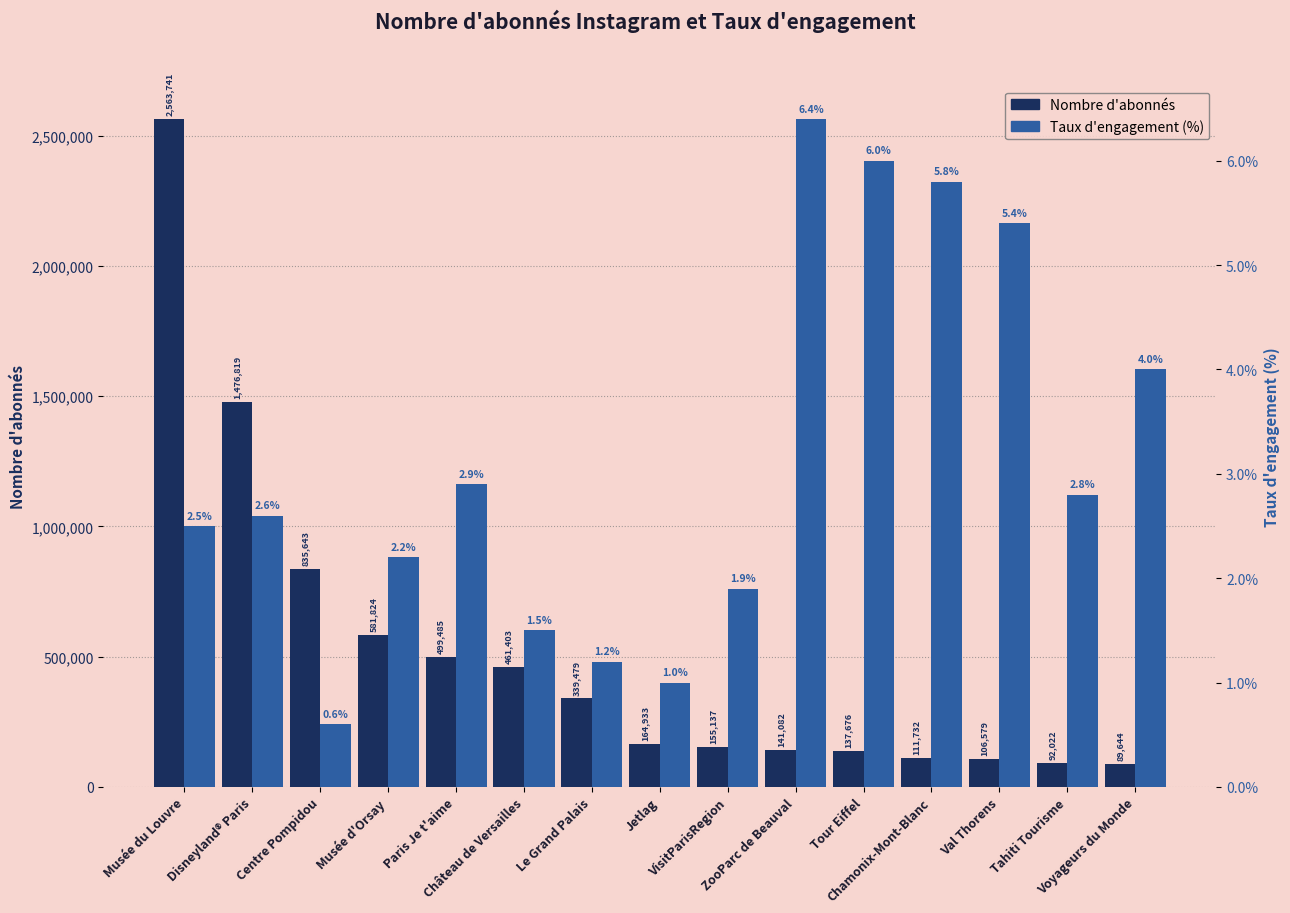

Reading left to right, transcribe all the data shown in this chart.

Nombre d'abonnés: Musée du Louvre=2563741.0	Disneyland® Paris=1476819.0	Centre Pompidou=835643.0	Musée d'Orsay=581824.0	Paris Je t'aime=499485.0	Château de Versailles=461403.0	Le Grand Palais=339479.0	Jetlag=164933.0	VisitParisRegion=155137.0	ZooParc de Beauval=141082.0	Tour Eiffel=137676.0	Chamonix-Mont-Blanc=111732.0	Val Thorens=106579.0	Tahiti Tourisme=92022.0	Voyageurs du Monde=89644.0
Taux d'engagement (%): Musée du Louvre=2.5	Disneyland® Paris=2.6	Centre Pompidou=0.6	Musée d'Orsay=2.2	Paris Je t'aime=2.9	Château de Versailles=1.5	Le Grand Palais=1.2	Jetlag=1.0	VisitParisRegion=1.9	ZooParc de Beauval=6.4	Tour Eiffel=6.0	Chamonix-Mont-Blanc=5.8	Val Thorens=5.4	Tahiti Tourisme=2.8	Voyageurs du Monde=4.0